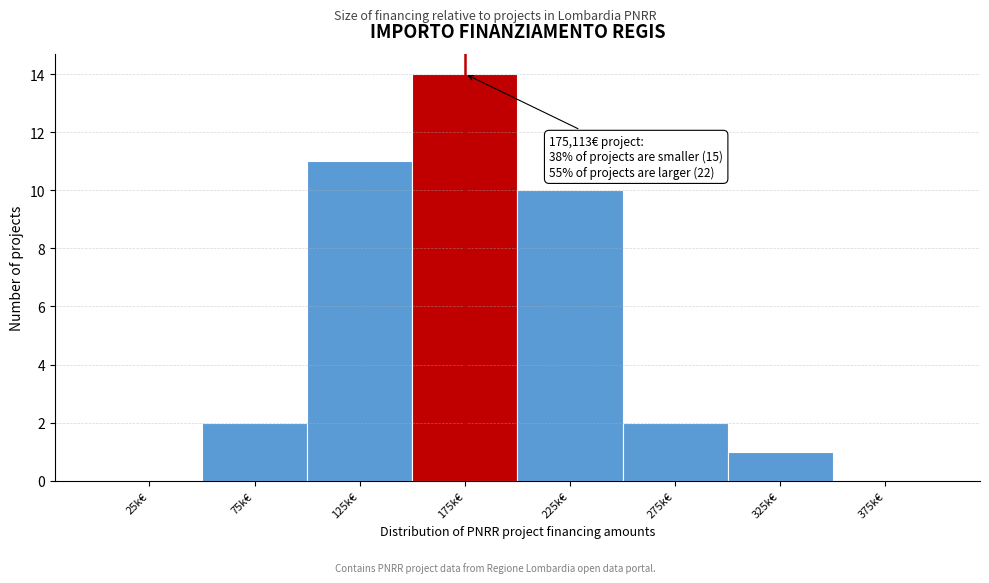

Reading left to right, transcribe all the data shown in this chart.

25k€=0	75k€=2	125k€=11	175k€=14	225k€=10	275k€=2	325k€=1	375k€=0